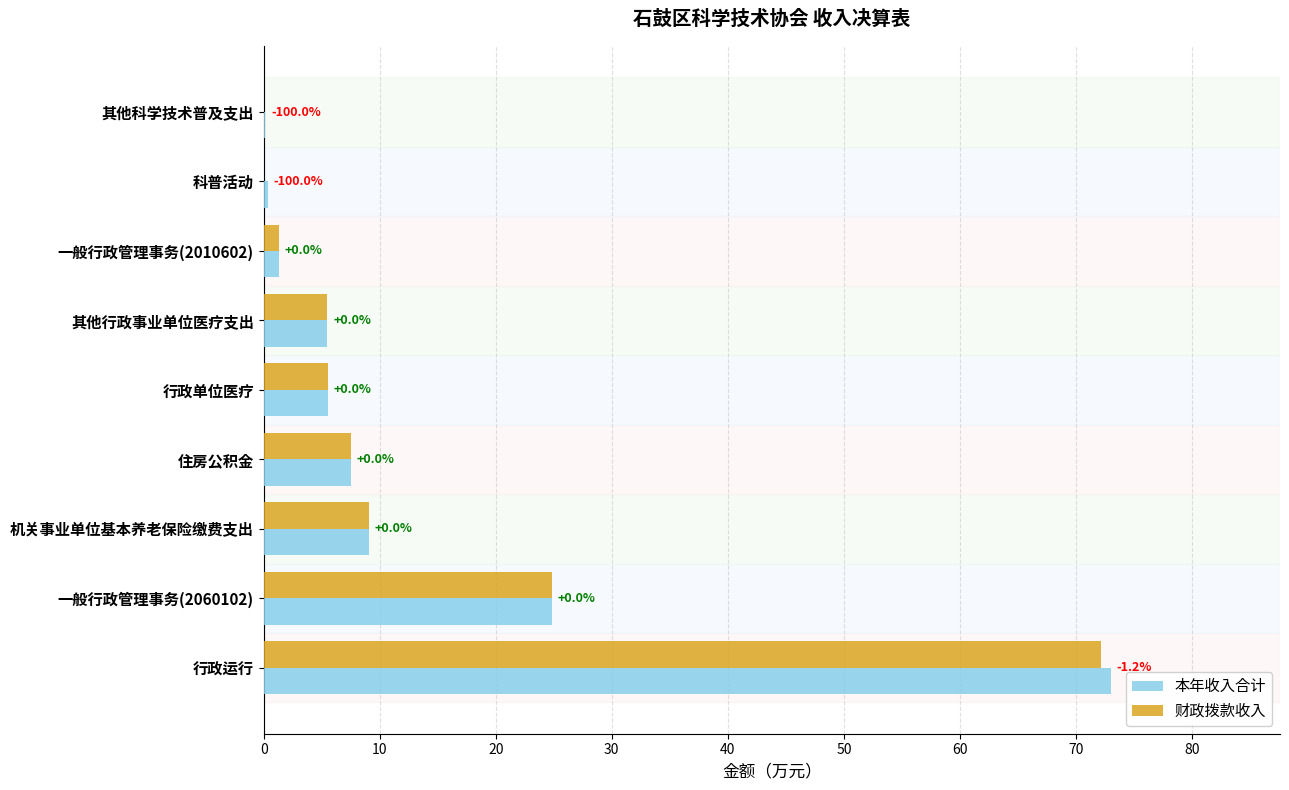

Is the value of 本年收入合计 at 一般行政管理事务(2060102) greater than the value of 财政拨款收入 at 一般行政管理事务(2010602)?

Yes